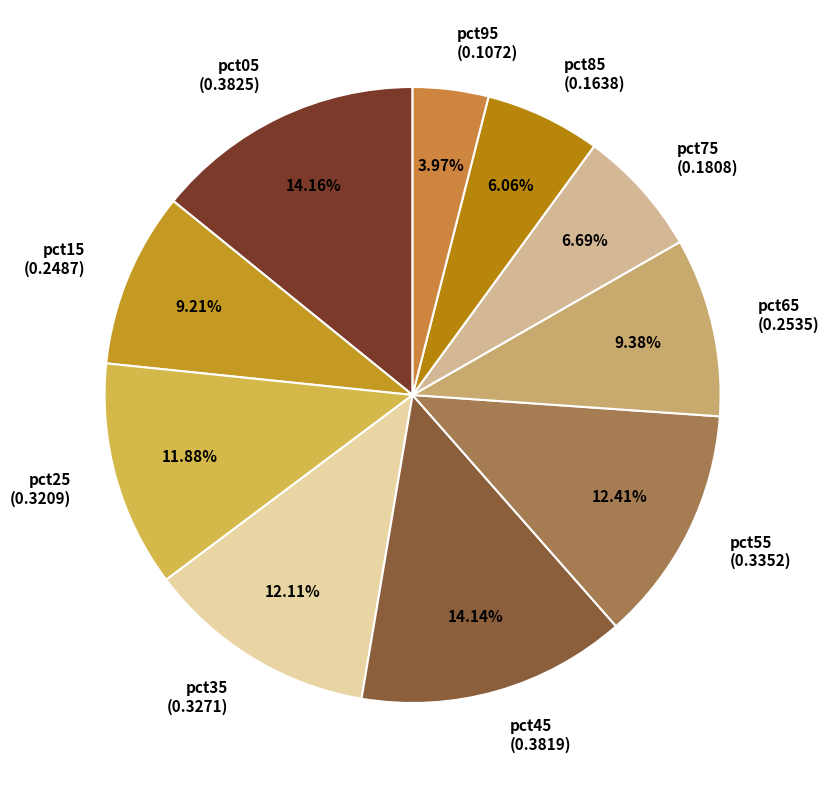

Which slice is the smallest?

pct95